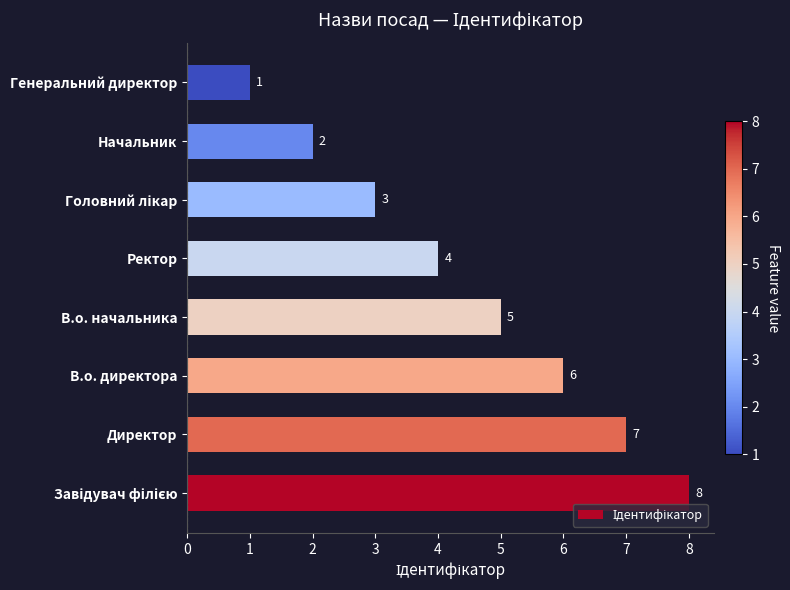

True or false: the data shows 7 at Директор.

True